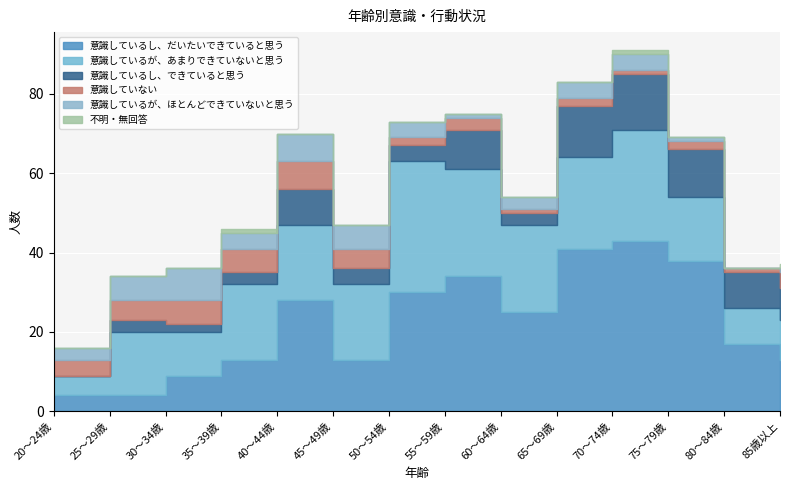

True or false: 意識しているが、ほとんどできていないと思う and 意識していない intersect in this chart.

True